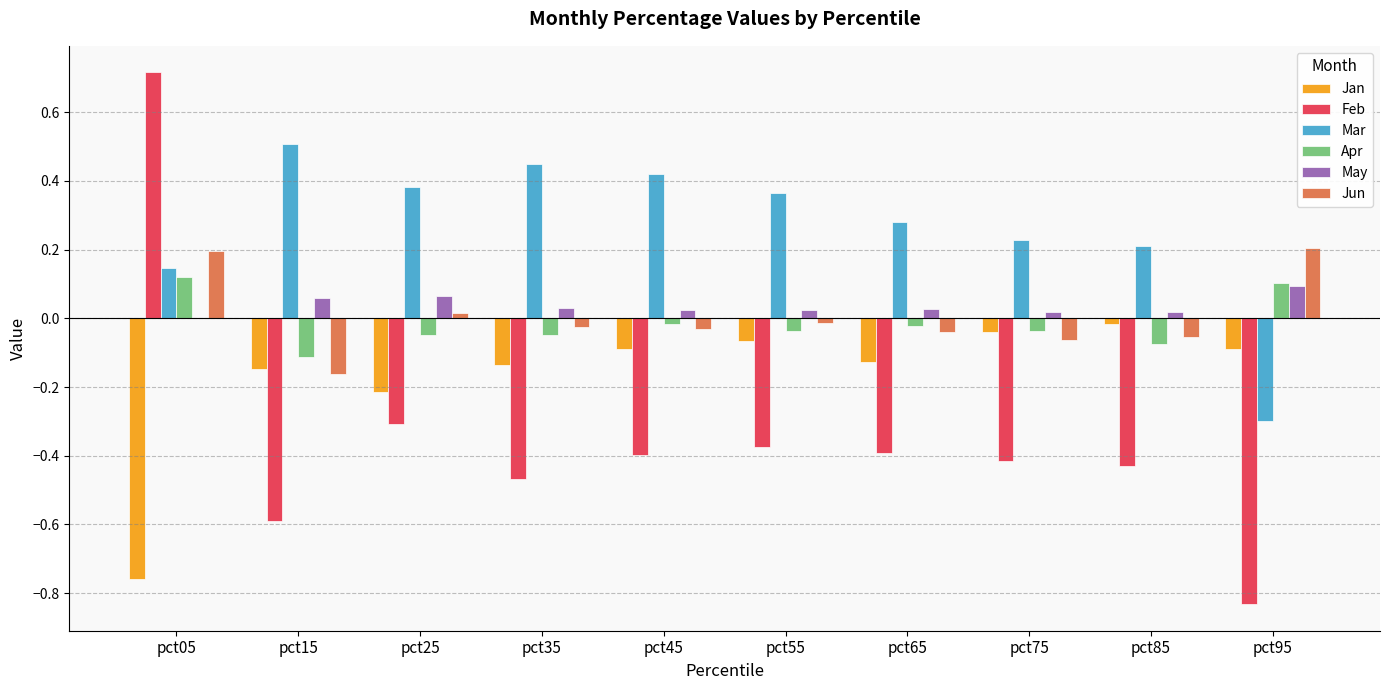

What is the maximum value shown in the chart?

0.7